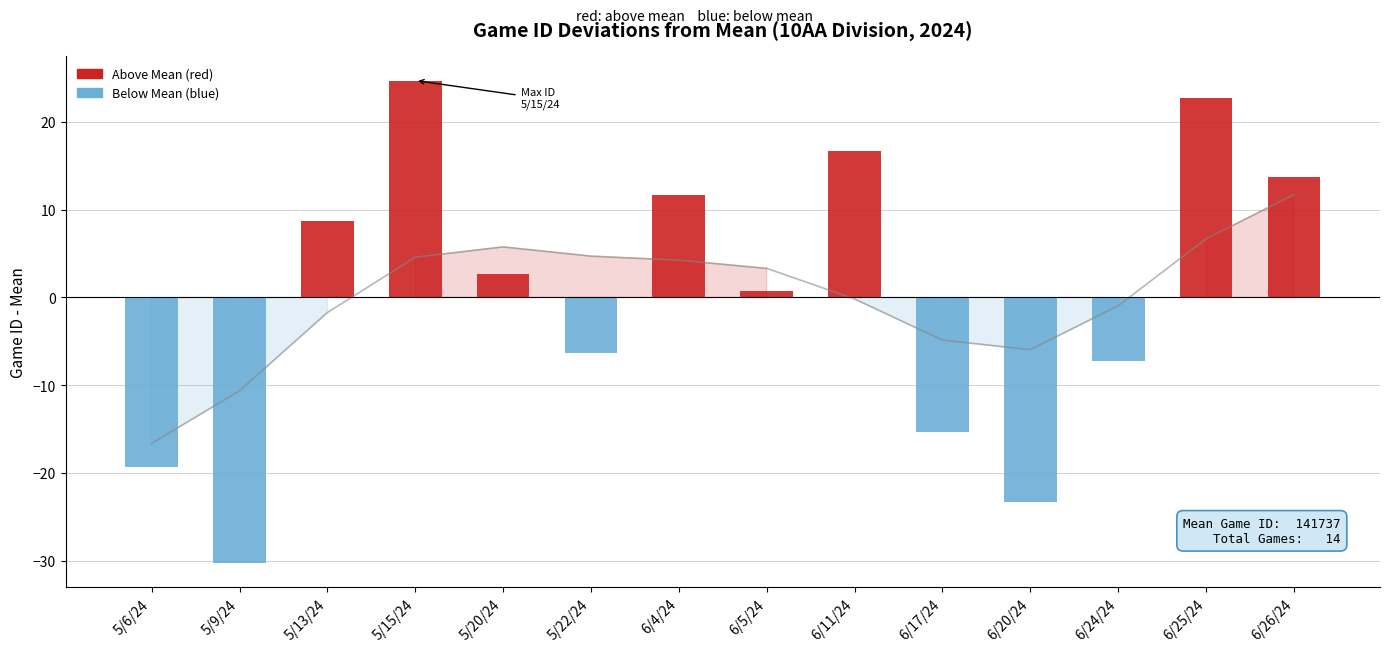

Between 6/17/24 and 6/25/24, which is larger?

6/25/24